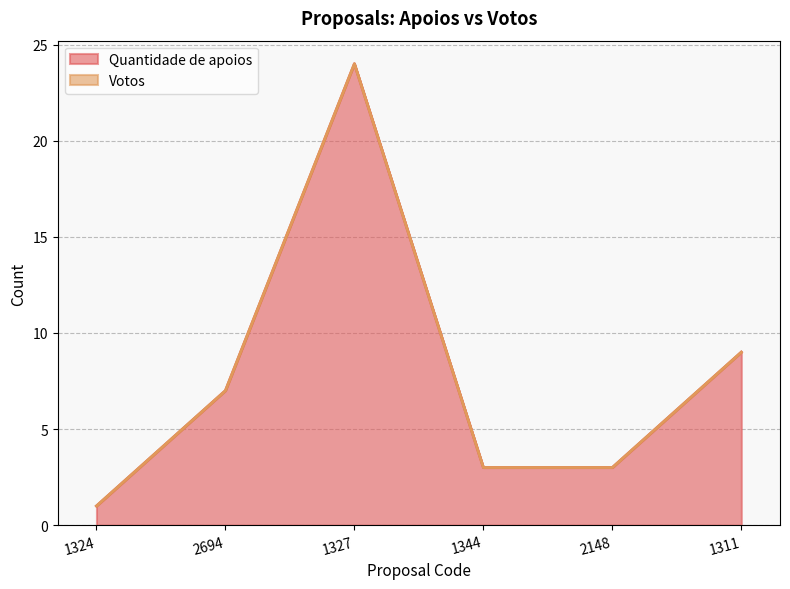

Read the value at 2148, to the nearest 5.

5